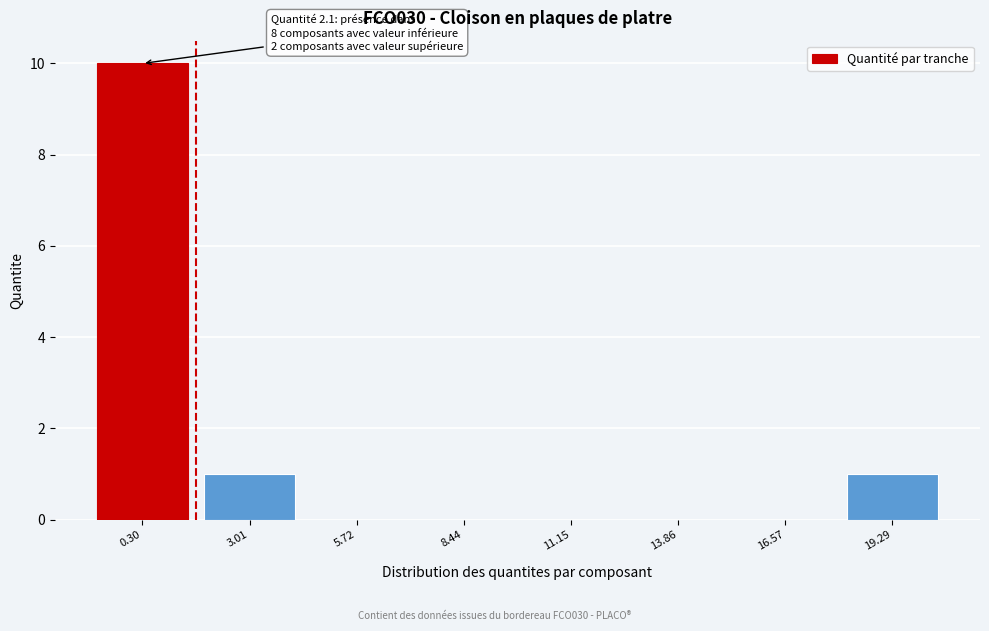

Reading right to left, list all the values displayed in this chart.

19.29=1	16.57=0	13.86=0	11.15=0	8.44=0	5.72=0	3.01=1	0.30=10